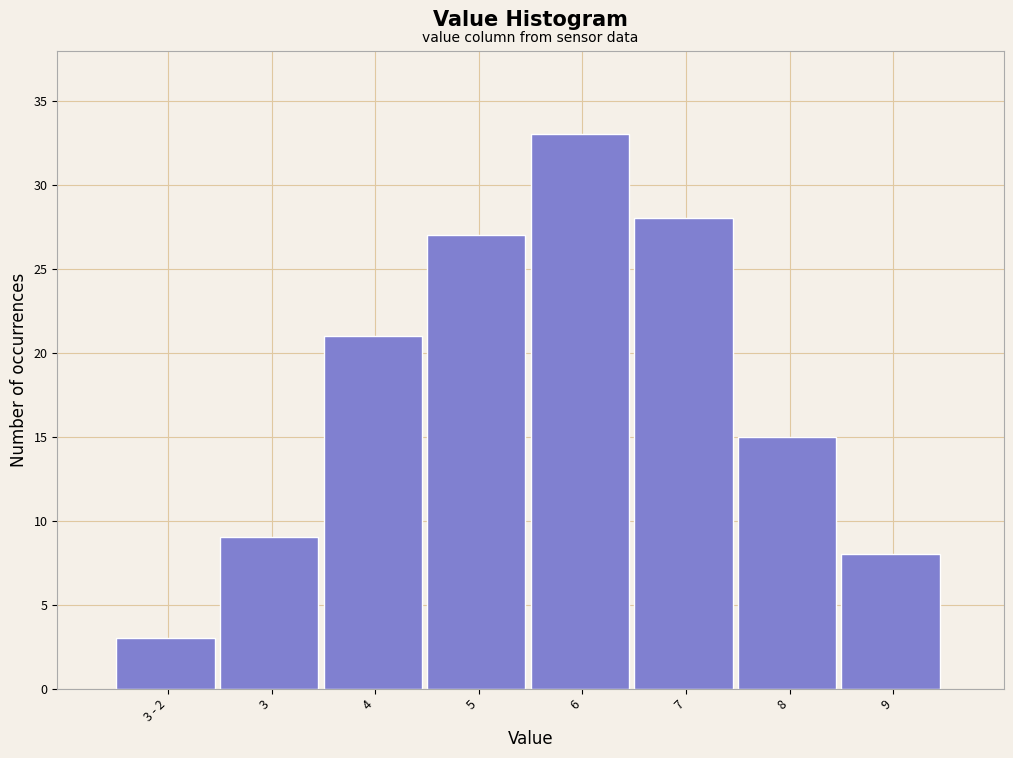

Reading left to right, transcribe all the data shown in this chart.

3 - 2=3	3=9	4=21	5=27	6=33	7=28	8=15	9=8